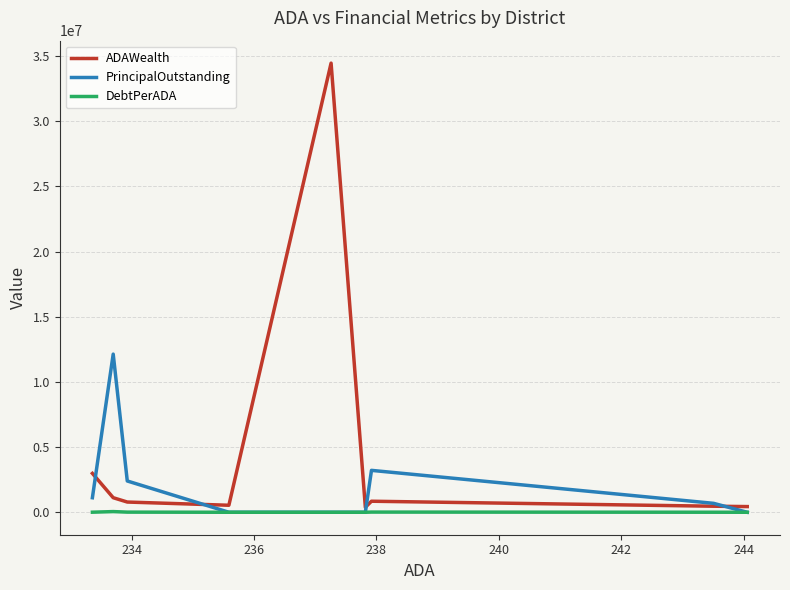

Which series has the largest range (max minus min)?

ADAWealth